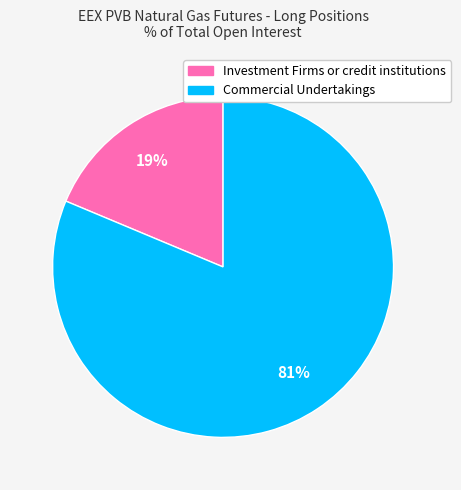

To the nearest percent, what is the combined percentage of Investment Firms or credit institutions and Commercial Undertakings?

100%